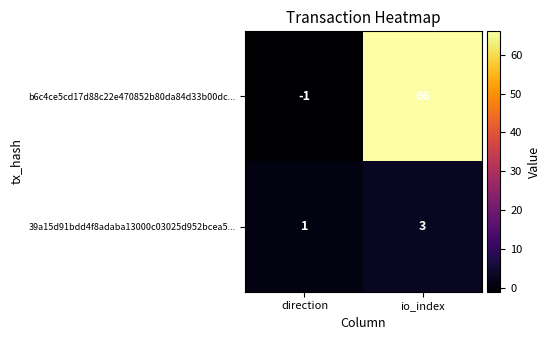

Which series has the largest range (max minus min)?

b6c4ce5cd17d88c22e470852b80da84d33b00dc...